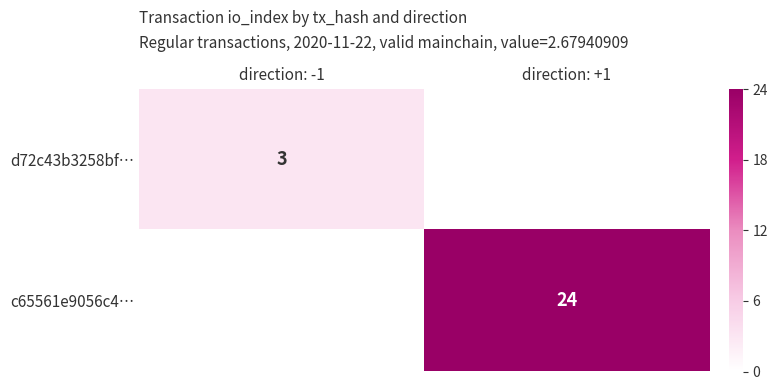

Is it true that d72c43b3258bf… equals 3 at direction: -1?

True